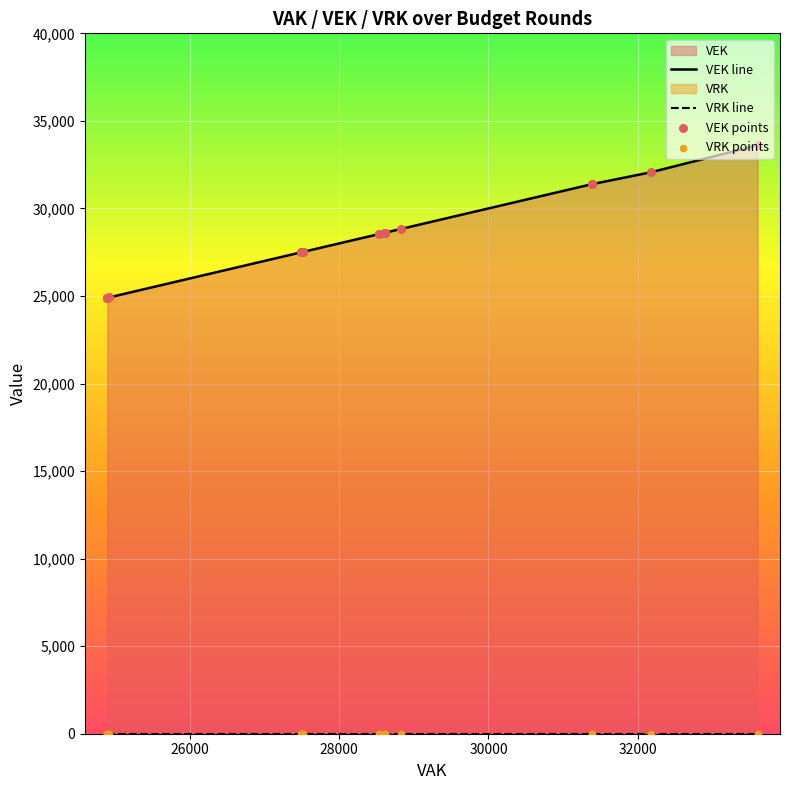

Is the value of VEK points at 10 greater than the value of VEK line at 13?

No